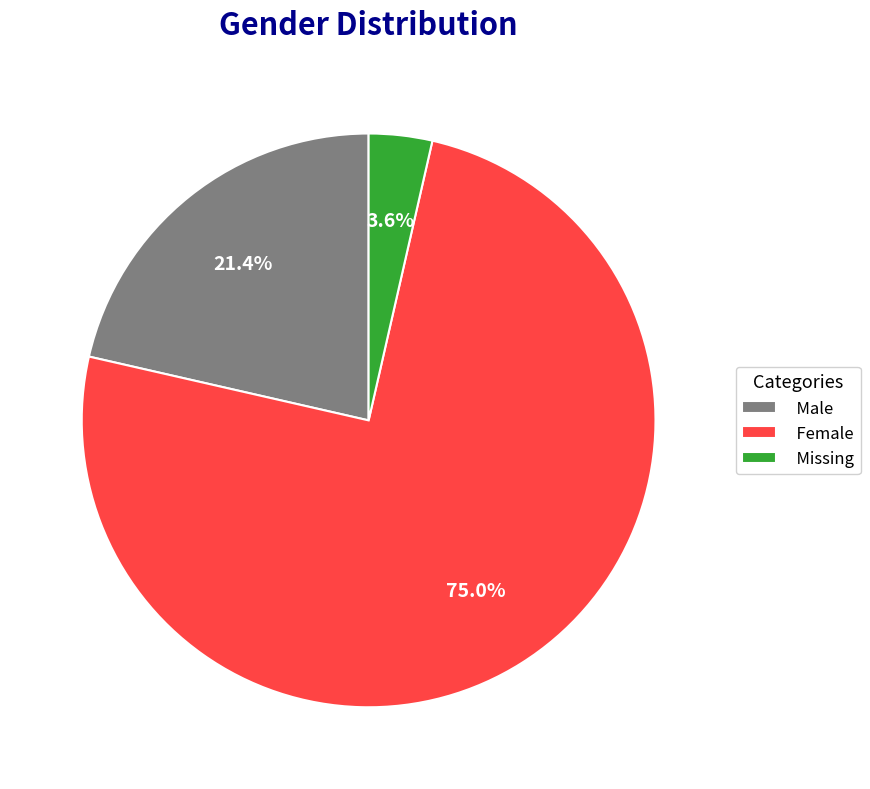

Between Male and Missing, which is larger?

Male